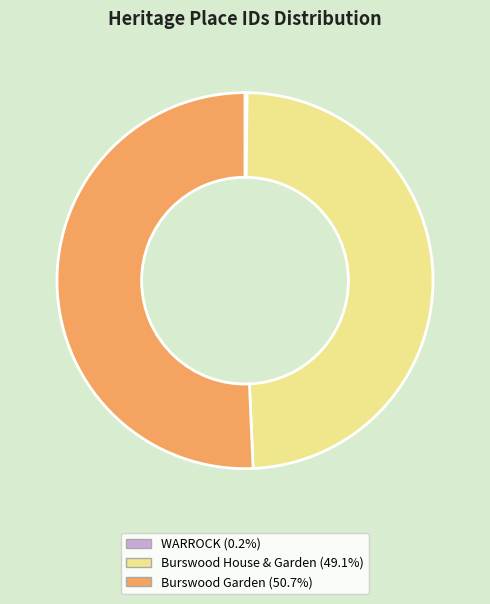

Does Burswood House & Garden account for over 50% of the chart?

No